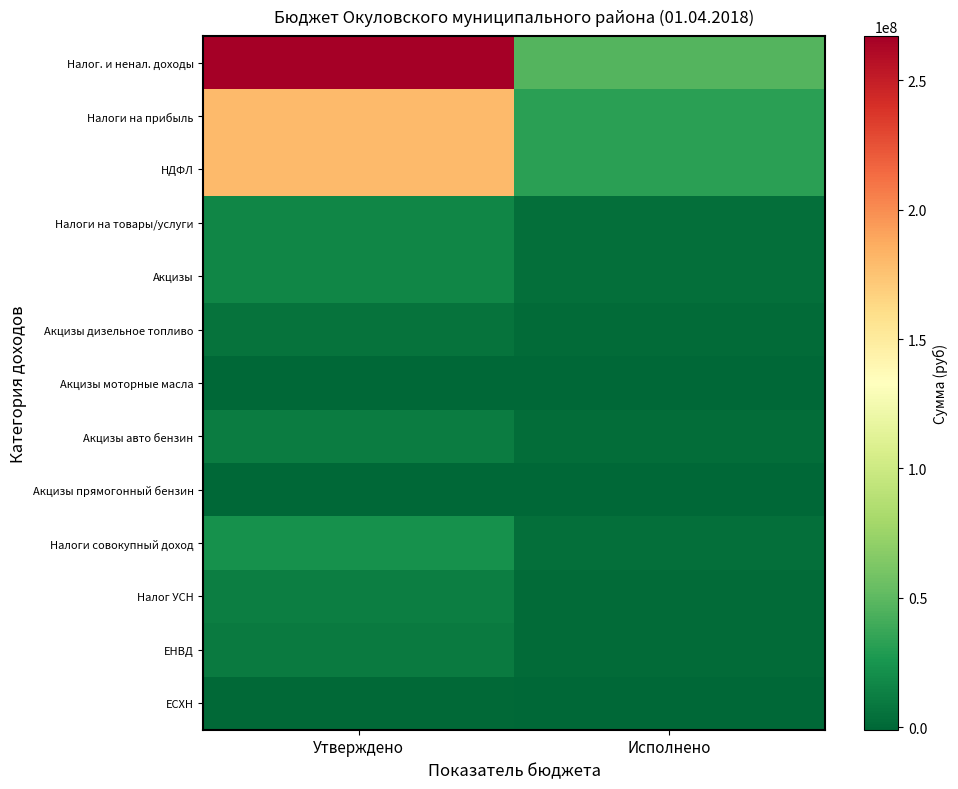

Which category has the highest value across all series?

Утверждено